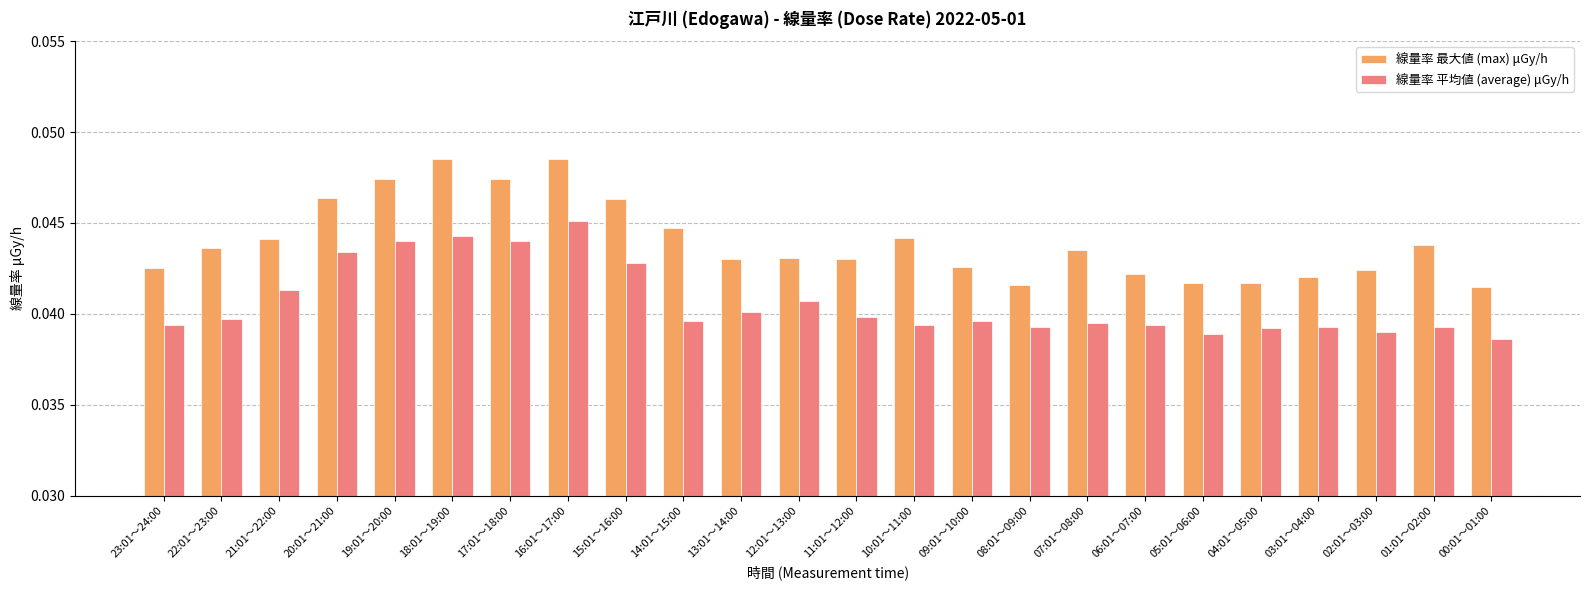

Count the 線量率 平均値 (average) μGy/h values in the range 0 to 1.

24